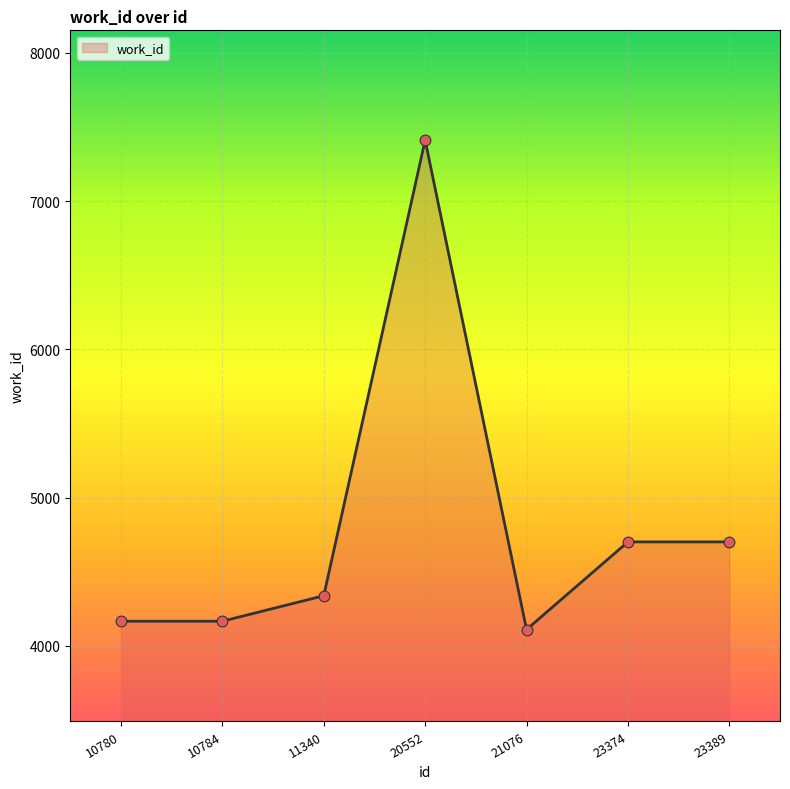

Between 21076 and 23389, which is larger?

23389